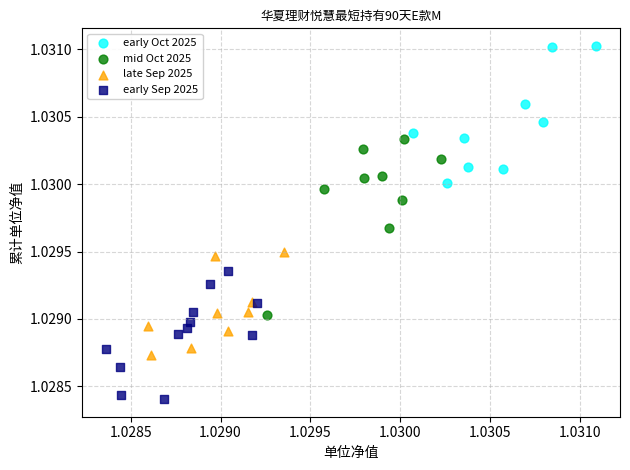

Which series contains the highest Y value?

early Oct 2025